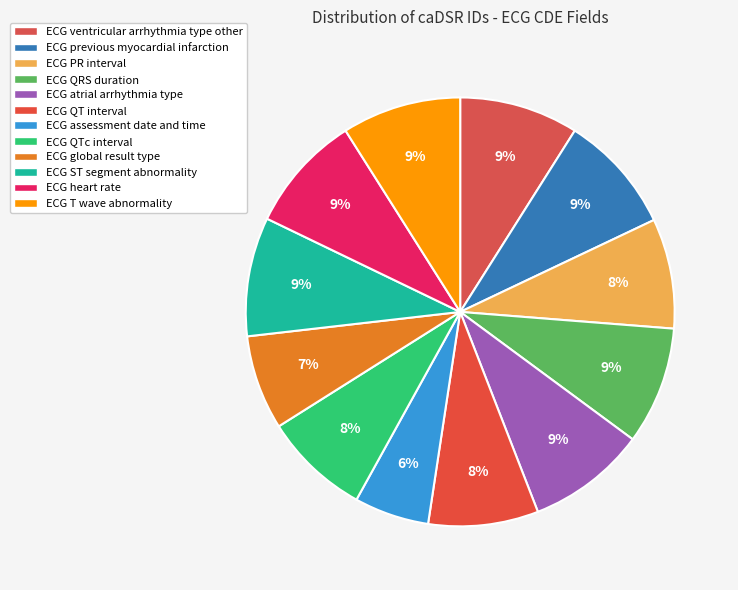

To the nearest percent, what percentage of the pie is ECG previous myocardial infarction?

9%